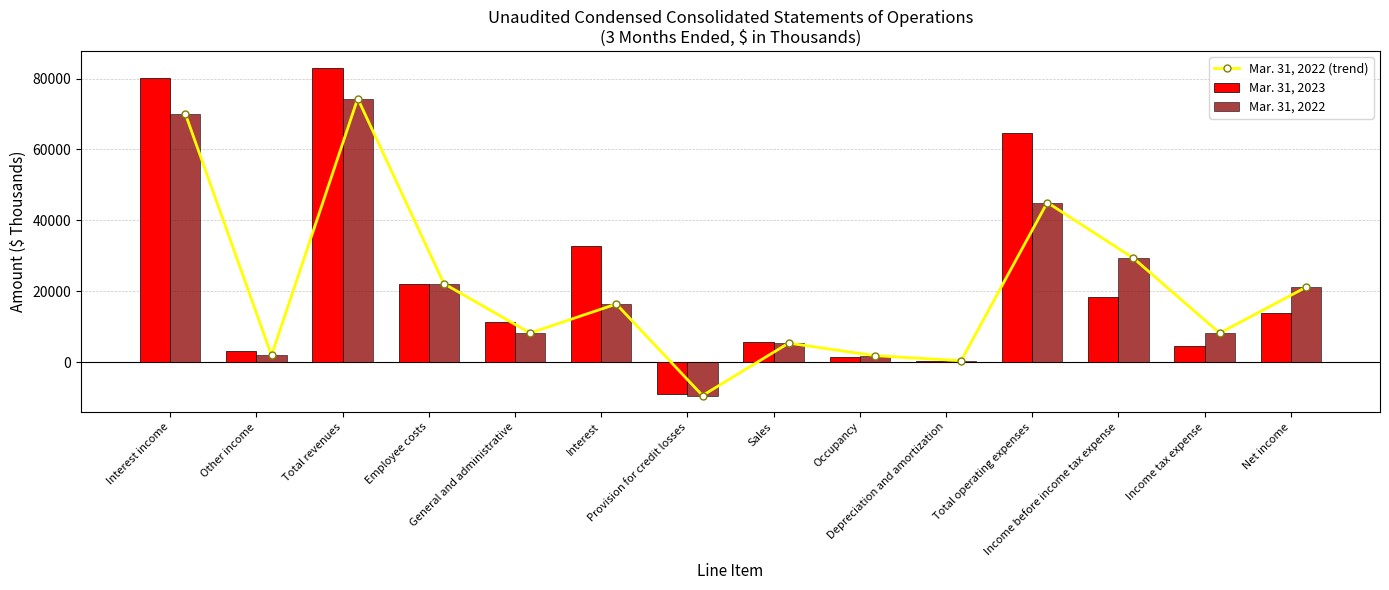

How many values in the Mar. 31, 2022 (trend) series exceed 16400?

6